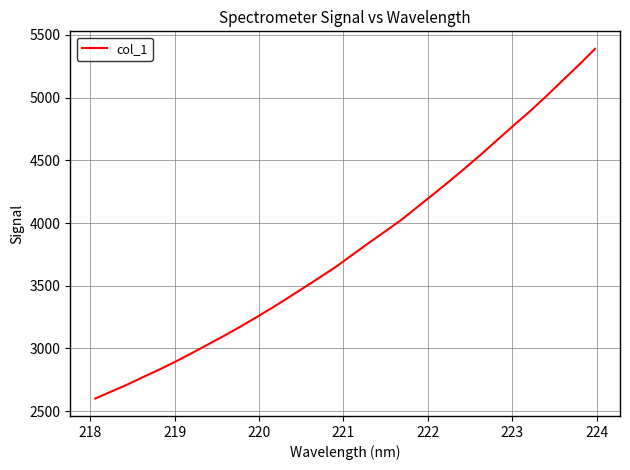

What is the greatest value displayed?

5389.6